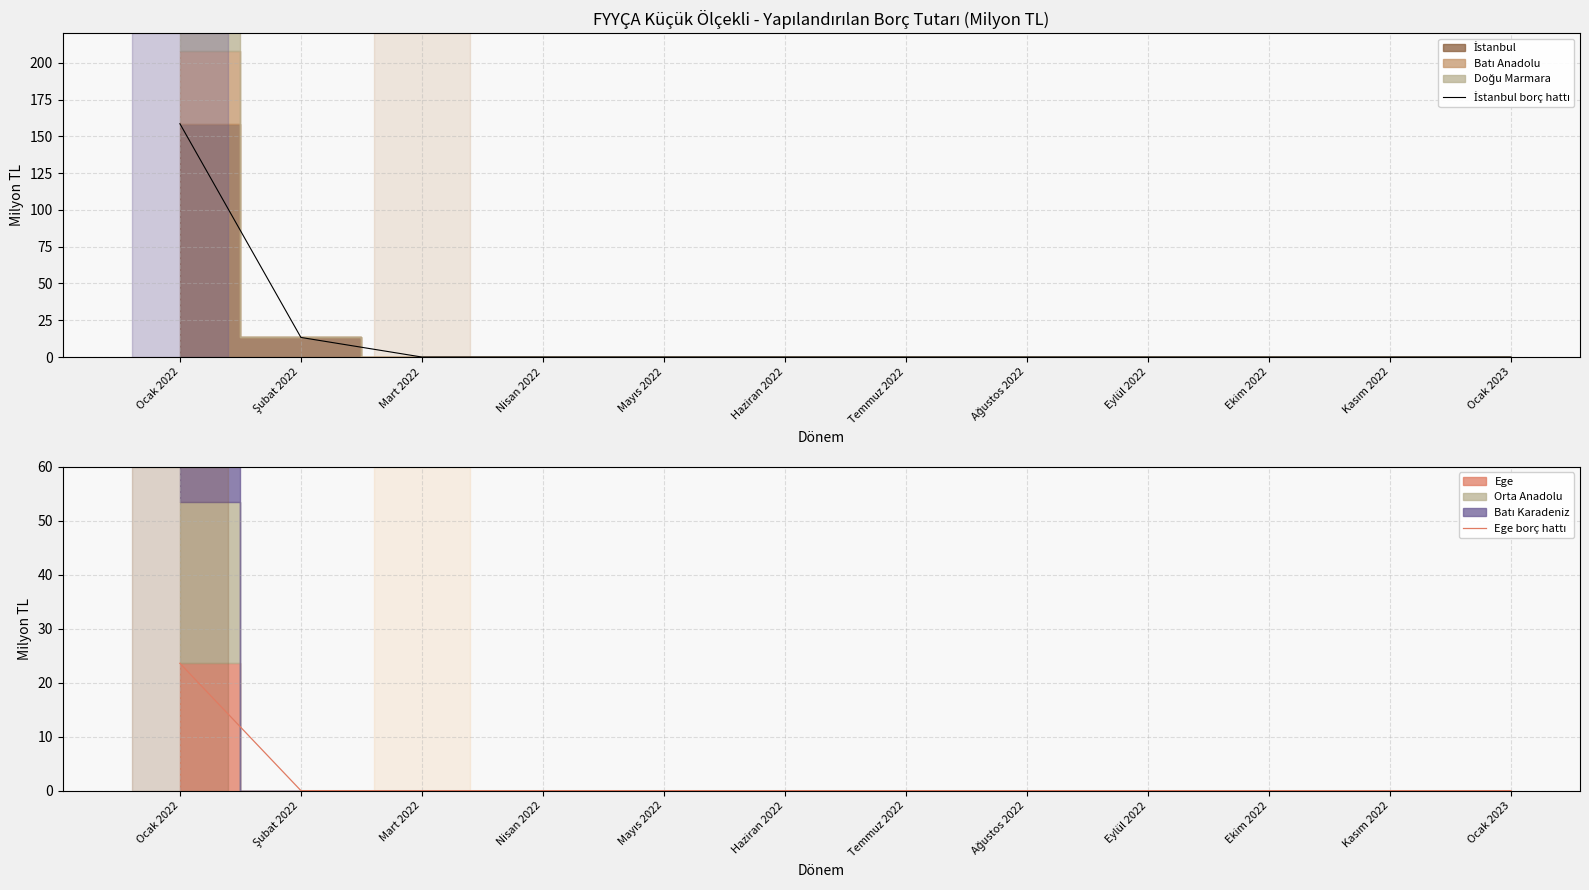

Rank the series at Mart 2022 from highest to lowest value.

İstanbul borç hattı, Ege borç hattı